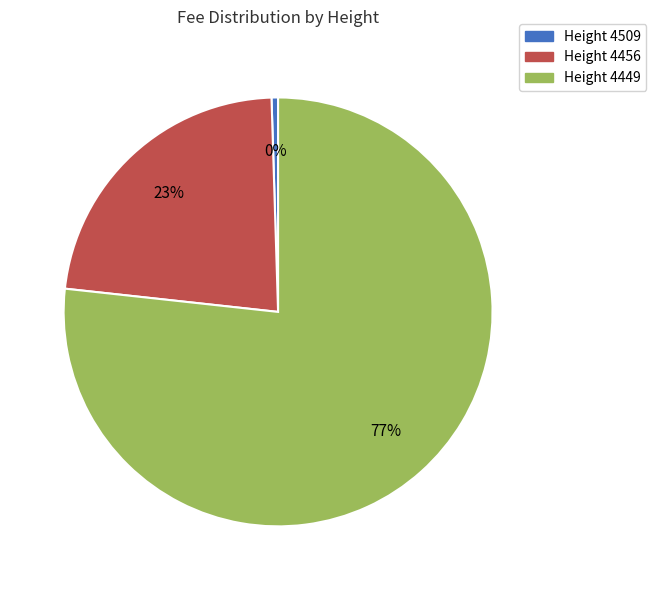

To the nearest percent, what is the average slice percentage?

33%